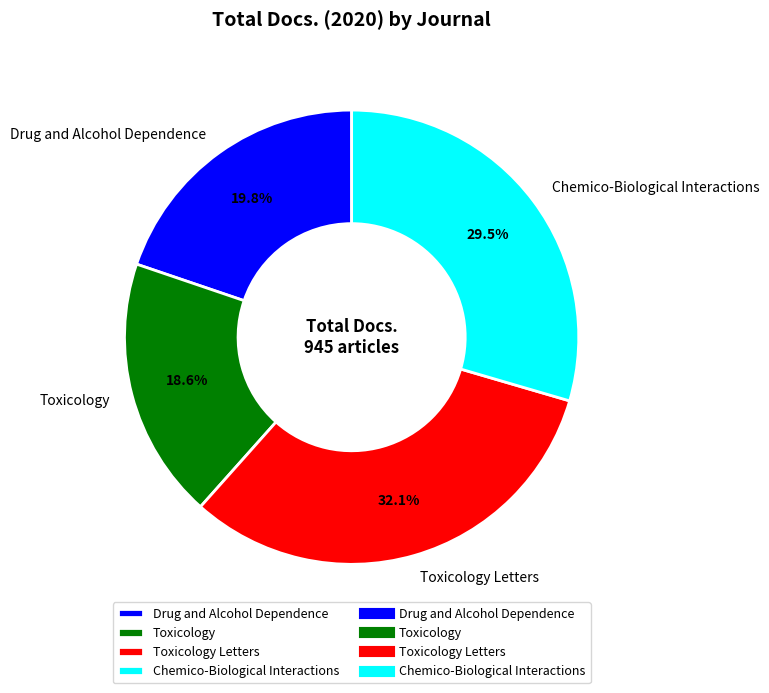

Is there a majority slice in this chart?

No